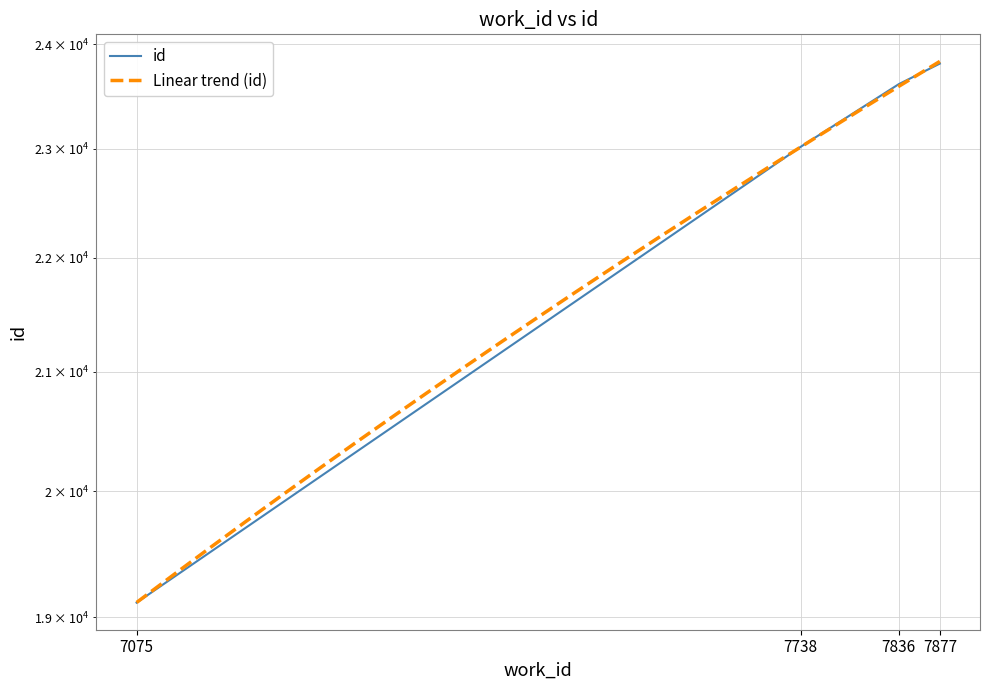

Reading left to right, what are all the values shown in this chart?

7075=19113	7738=23018	7836=23614	7877=23813